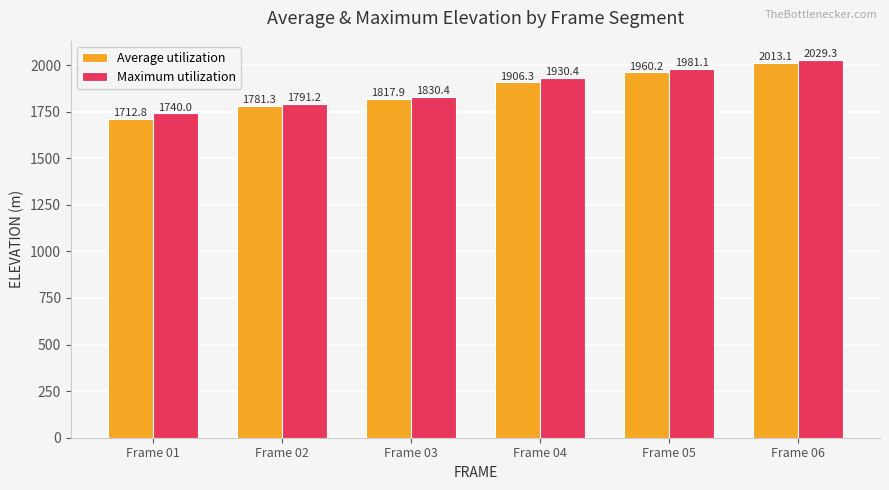

What is the difference between the Average utilization values at Frame 06 and Frame 02?

231.7